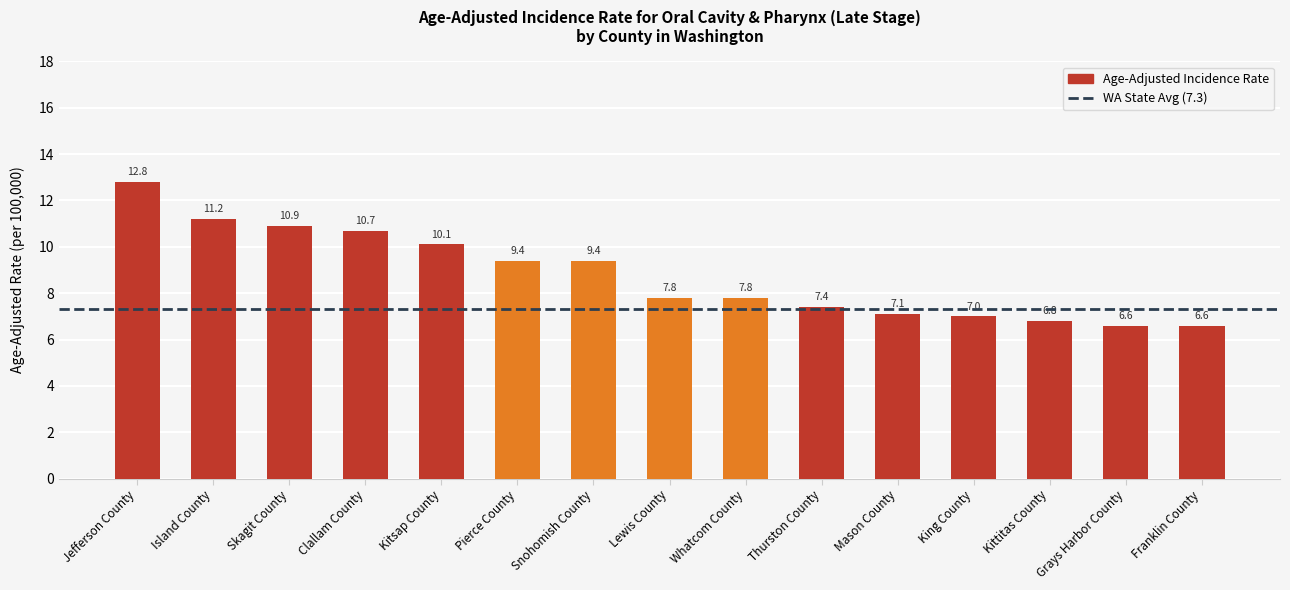

What is the smallest value displayed?

6.6